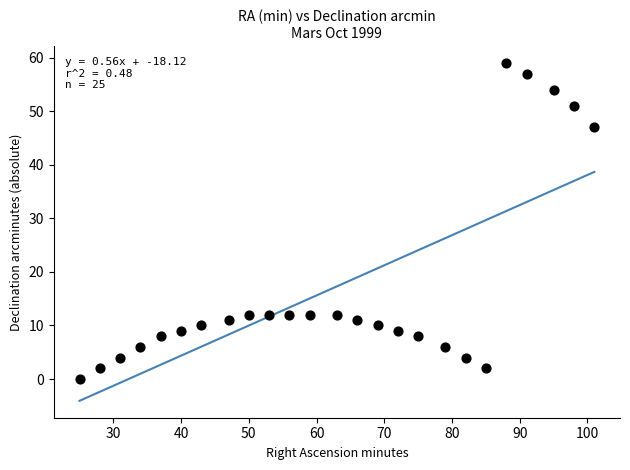

What is the range of Y values (max minus min)?

59